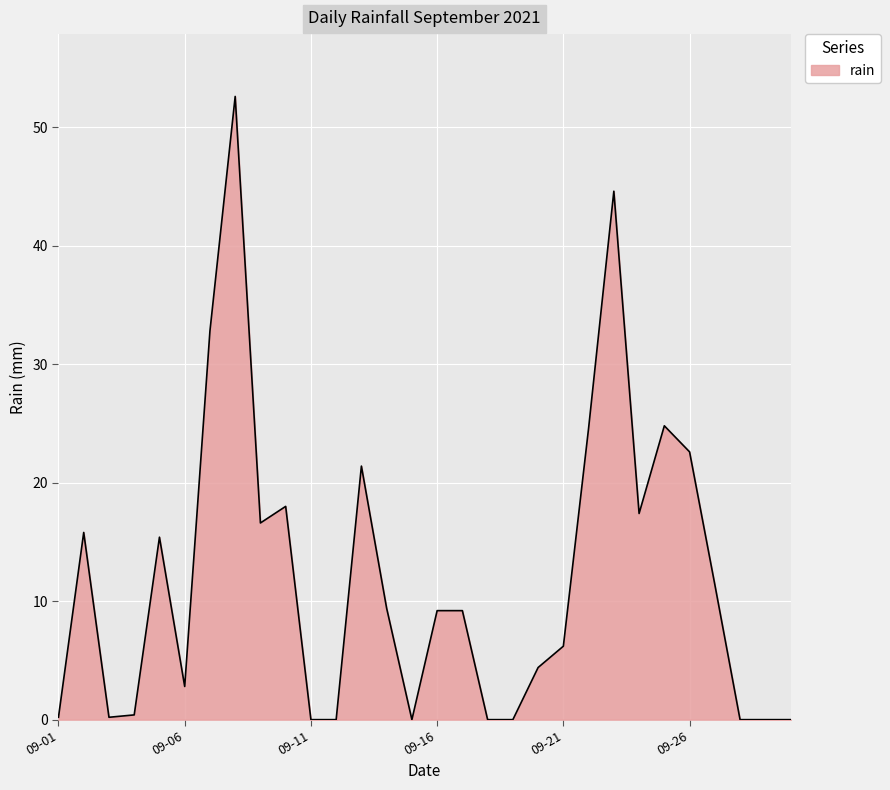

What is the difference between the second highest and minimum values?

44.6